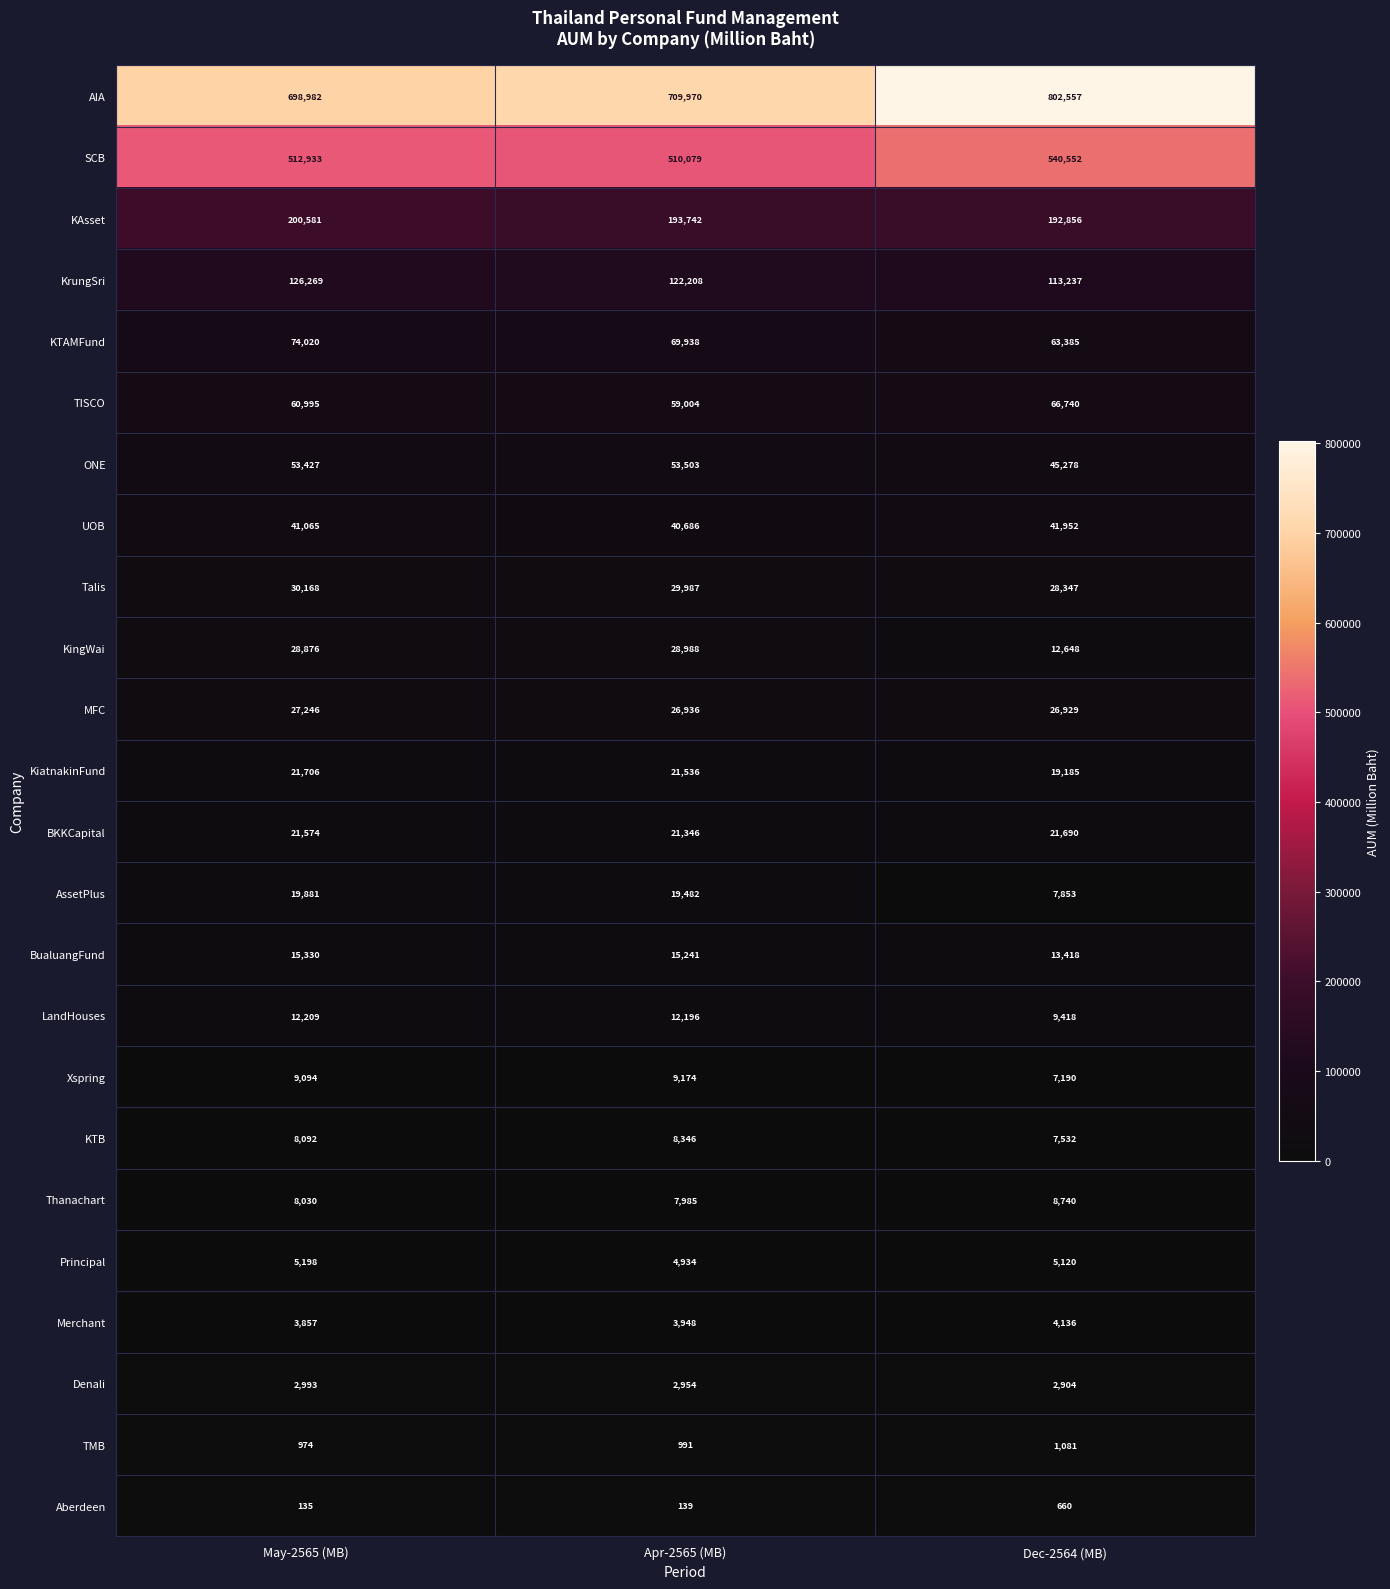

At how many categories does at least one series exceed 282307?

3